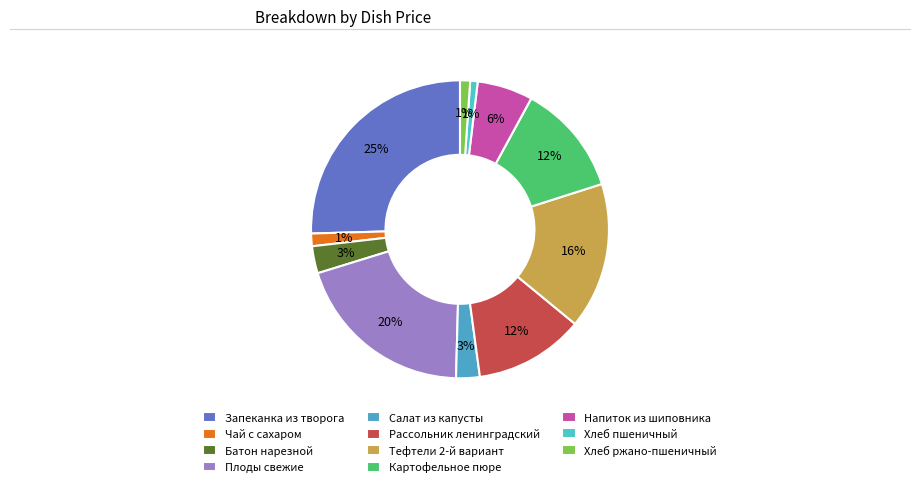

Which slice is the smallest?

Хлеб пшеничный